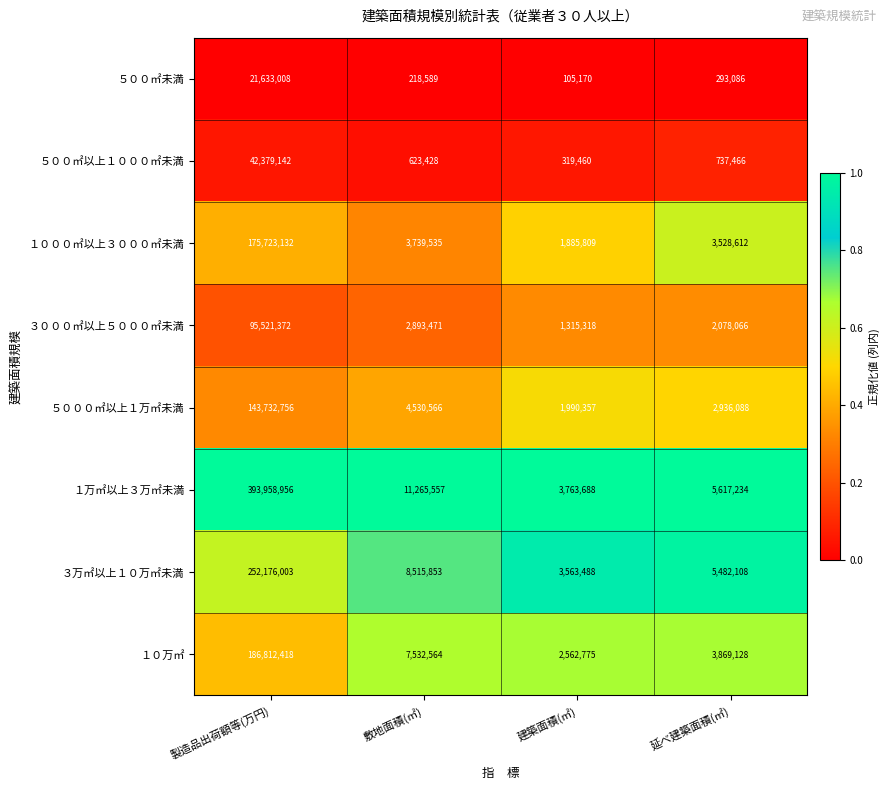

What is the minimum value shown in the chart?

105170